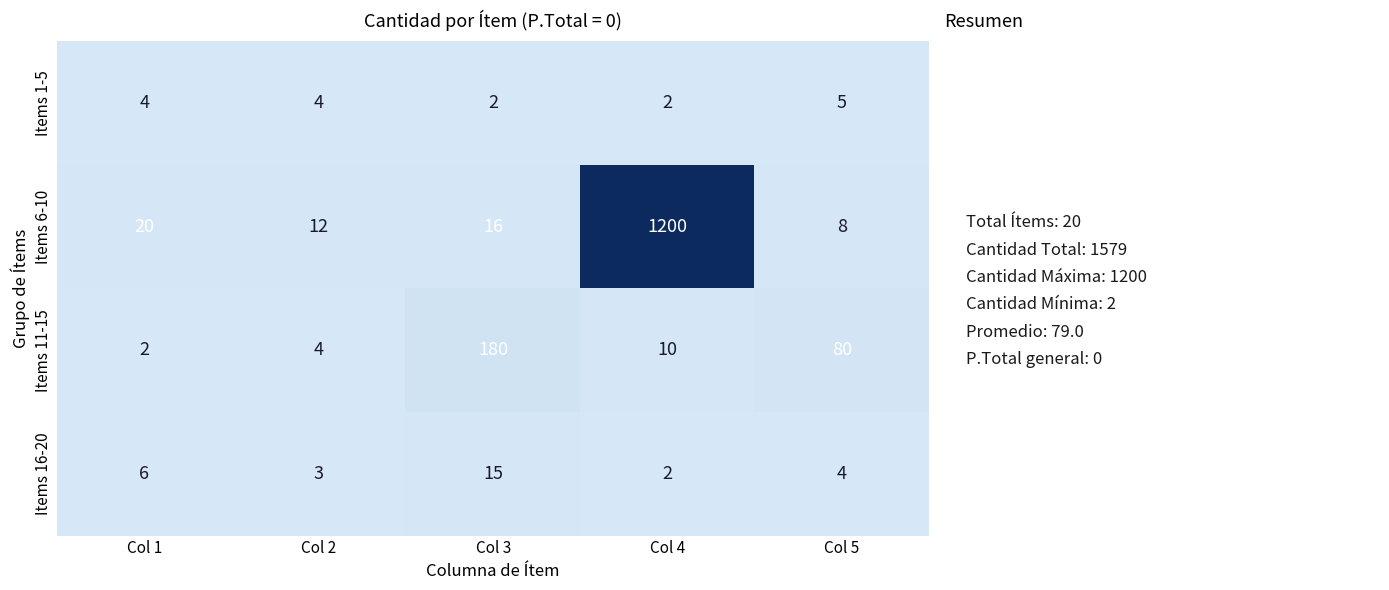

What is the difference between the second highest and second lowest values in the Items 11-15 series?

76